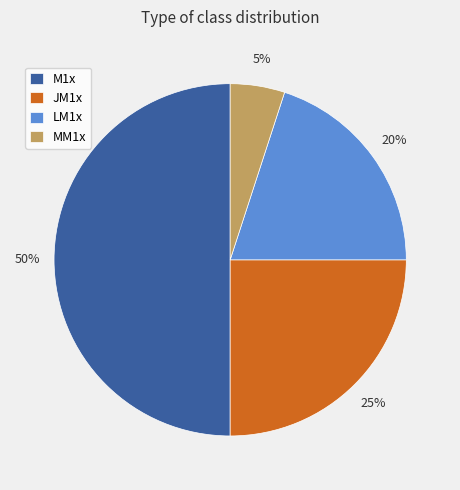

Approximately how many times larger is the value at M1x compared to JM1x?

2.0